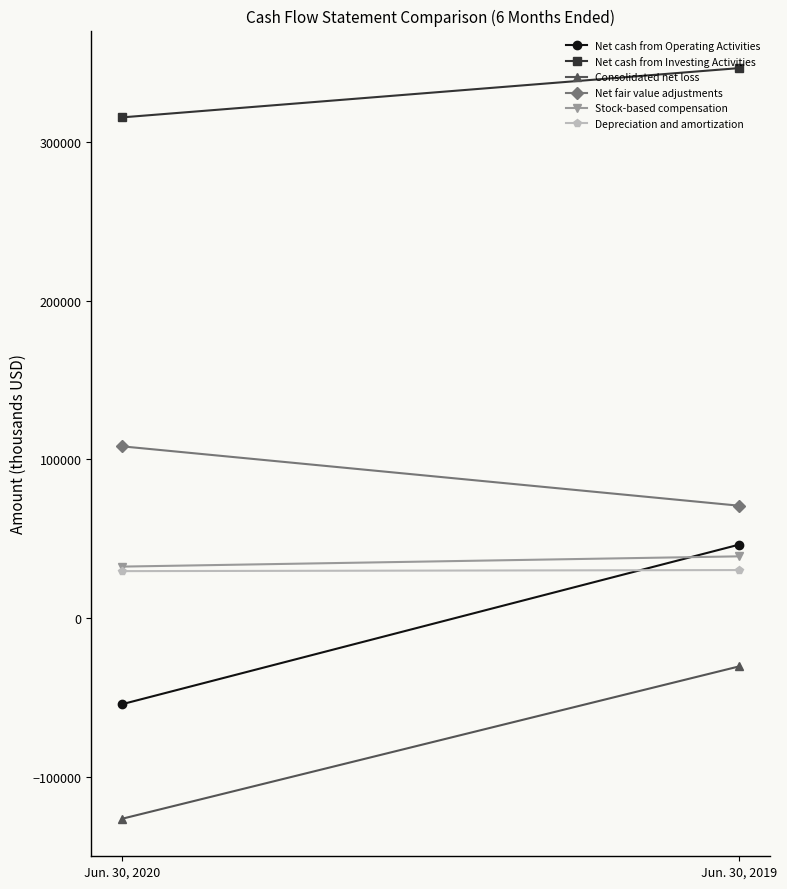

The value of Consolidated net loss at Jun. 30, 2020 is -226042. True or false?

False